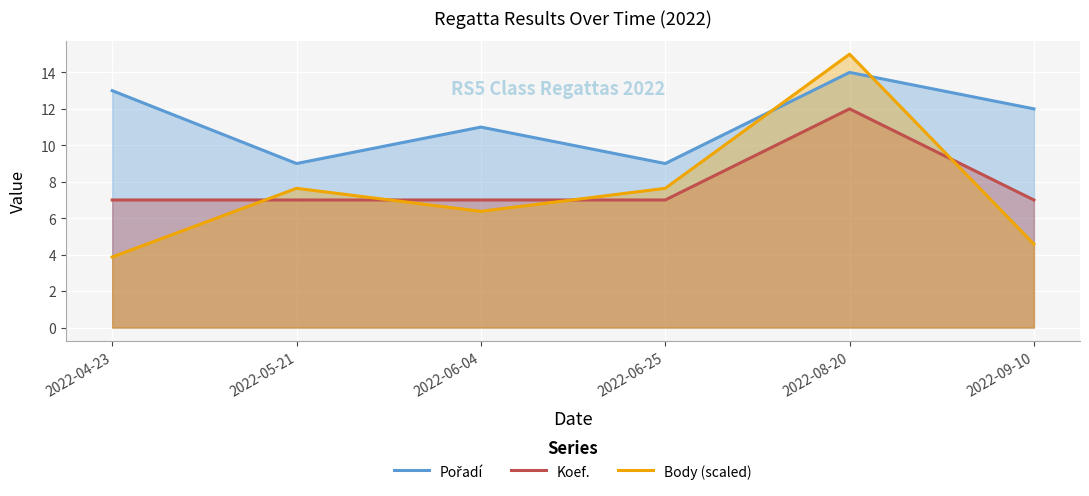

The Koef. series shows 11.3 at 2022-05-21. True or false?

False